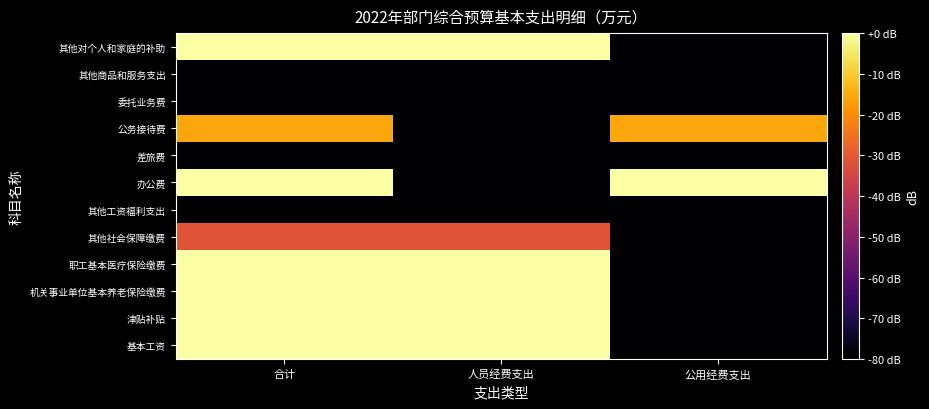

Which series changed the most between 人员经费支出 and 公用经费支出?

基本工资